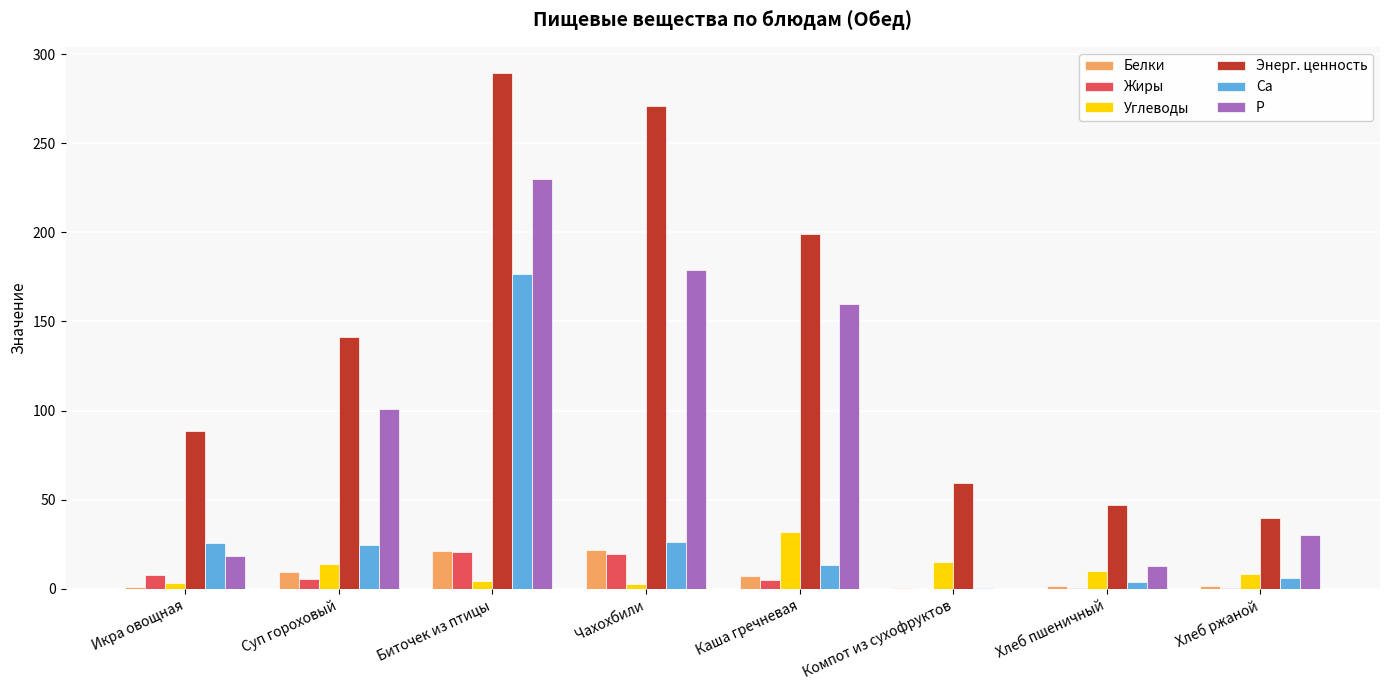

Which series changed the most between Каша гречневая and Компот из сухофруктов?

P